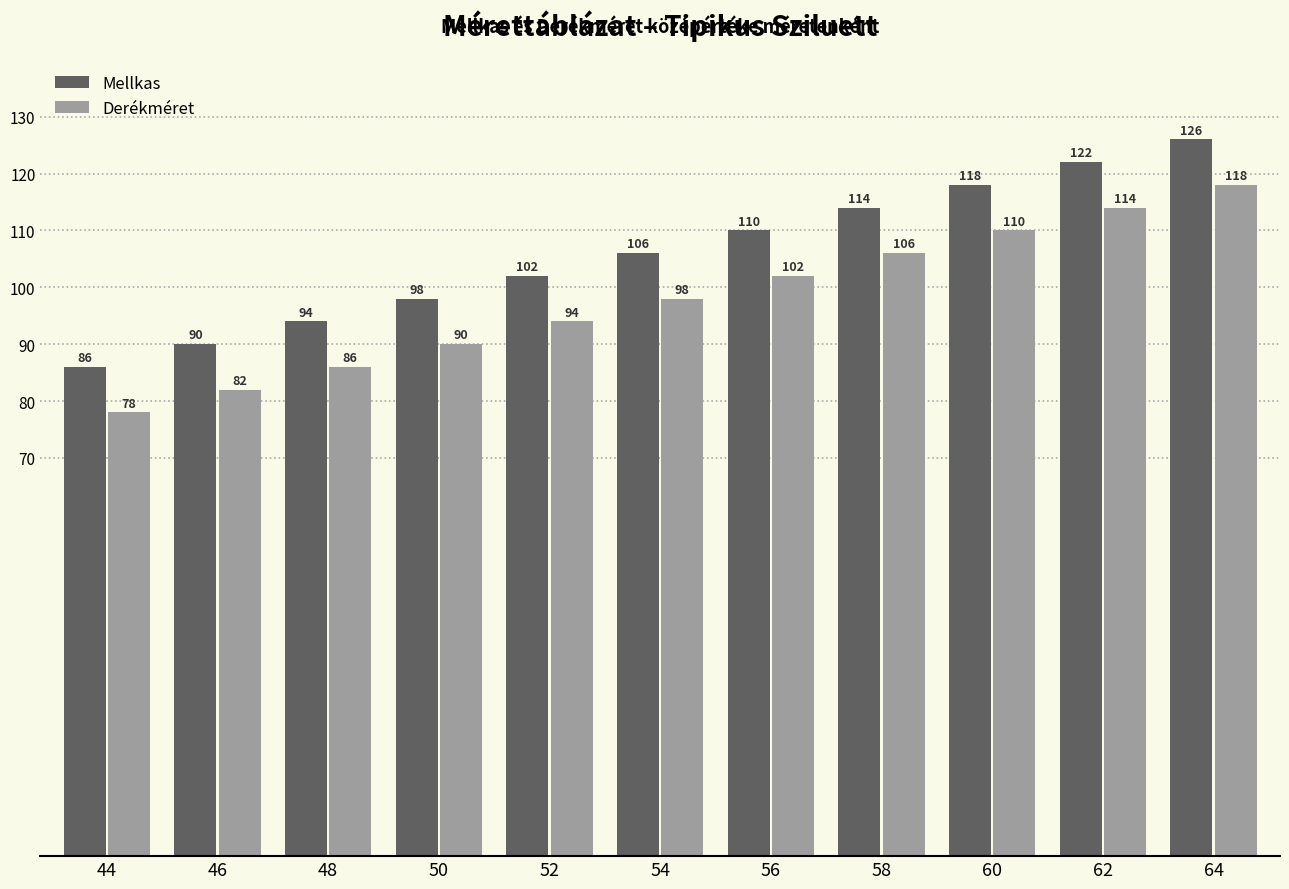

What is the difference between the highest and lowest values at 46?

8